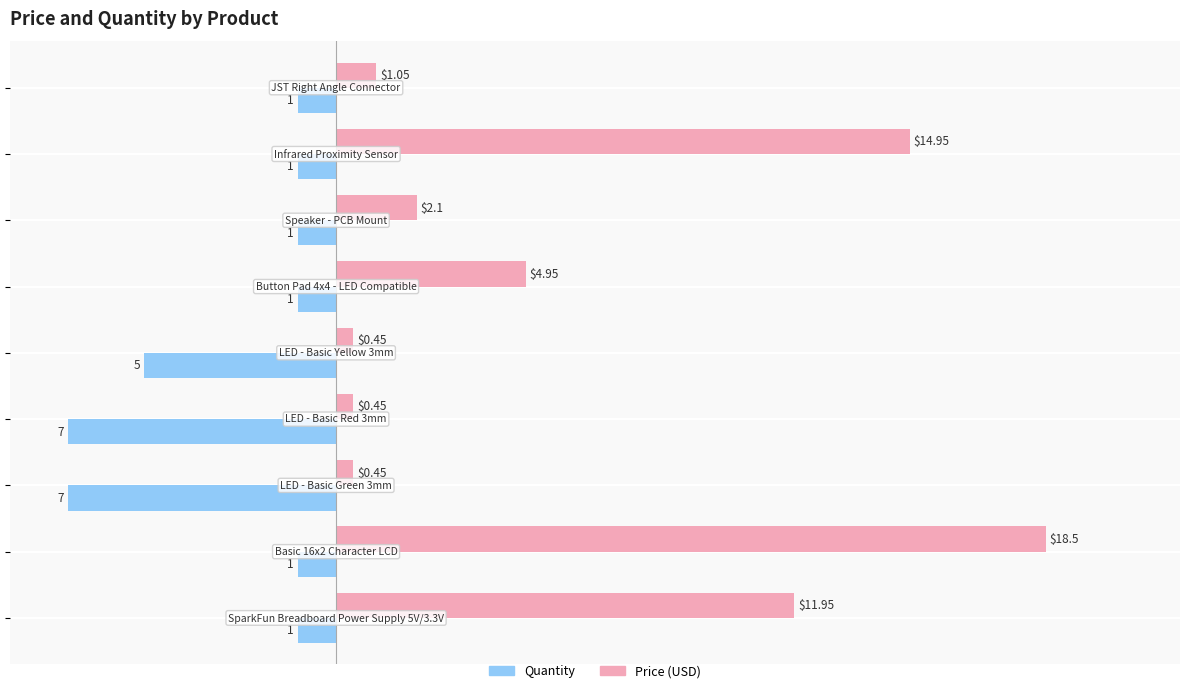

At how many categories does at least one series exceed 11?

3